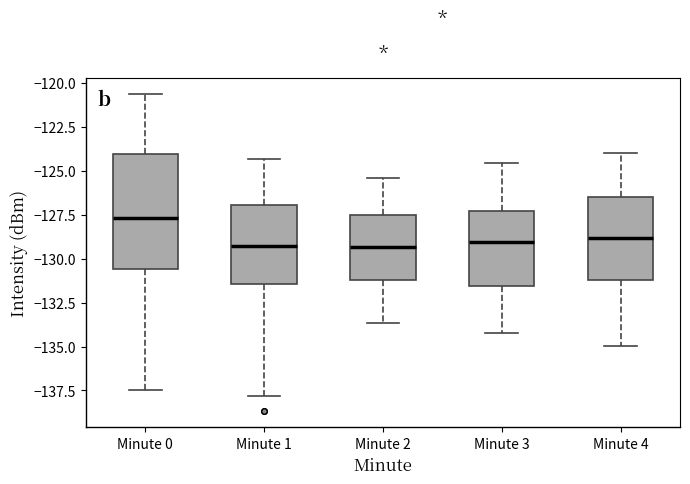

Which box is the tallest, from its lower edge to its upper edge?

Minute 0